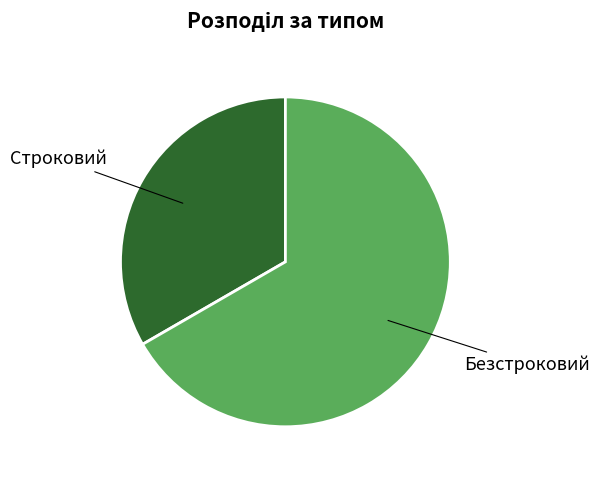

Is the sum of Безстроковий and Строковий greater than half?

Yes